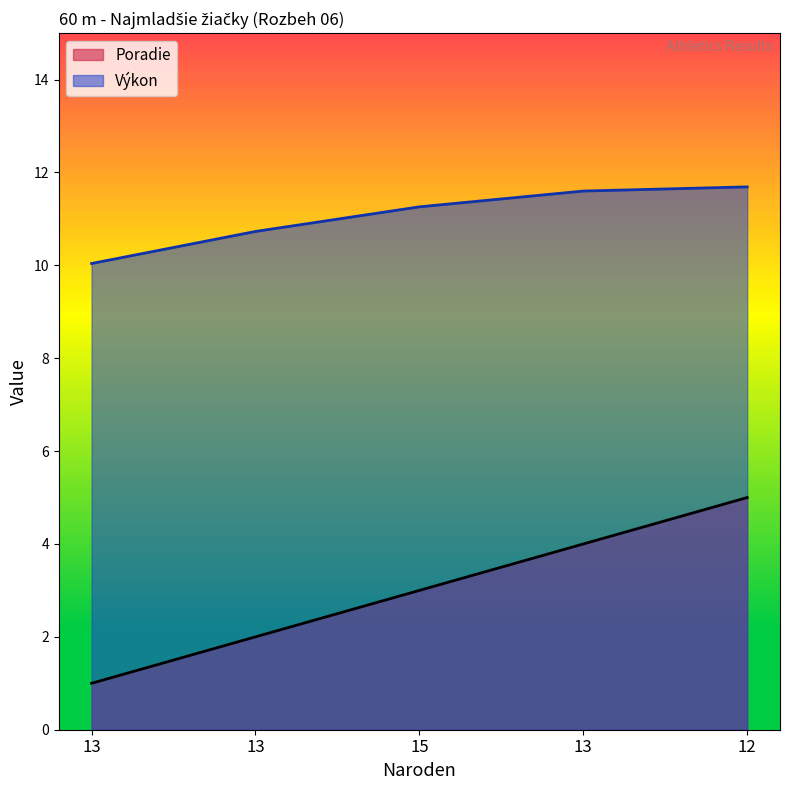

Is the value of Poradie at 13 greater than the value of Výkon at 13?

No